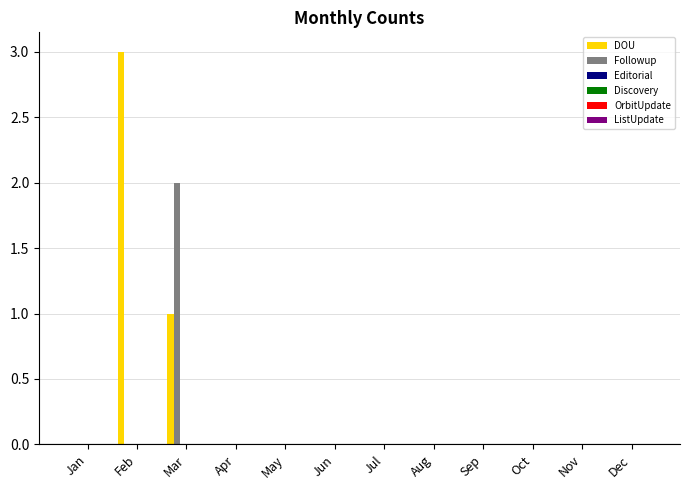

What is the greatest value displayed?

3